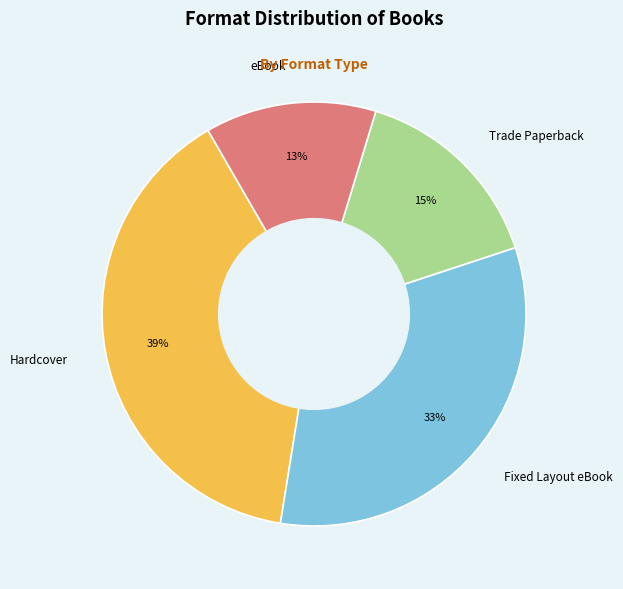

How many slices are in this pie chart?

4